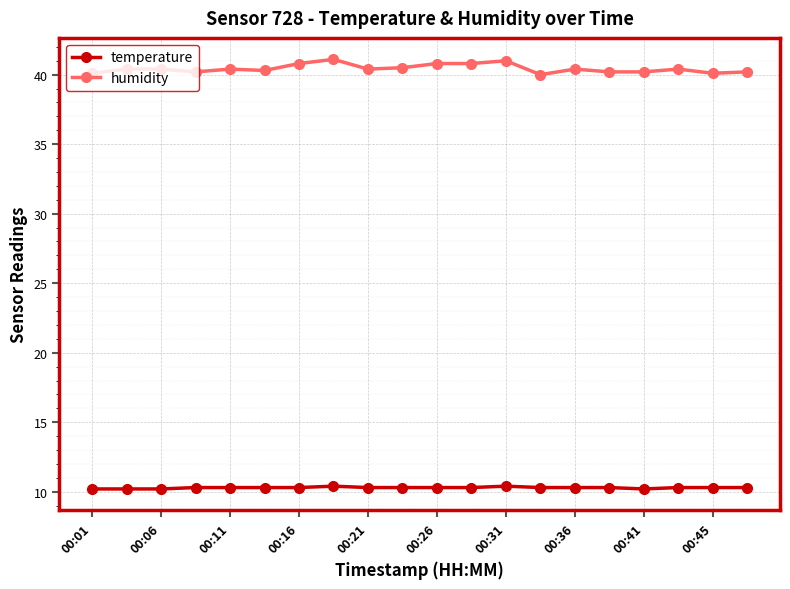

True or false: humidity has more than 1 interior local peaks.

True